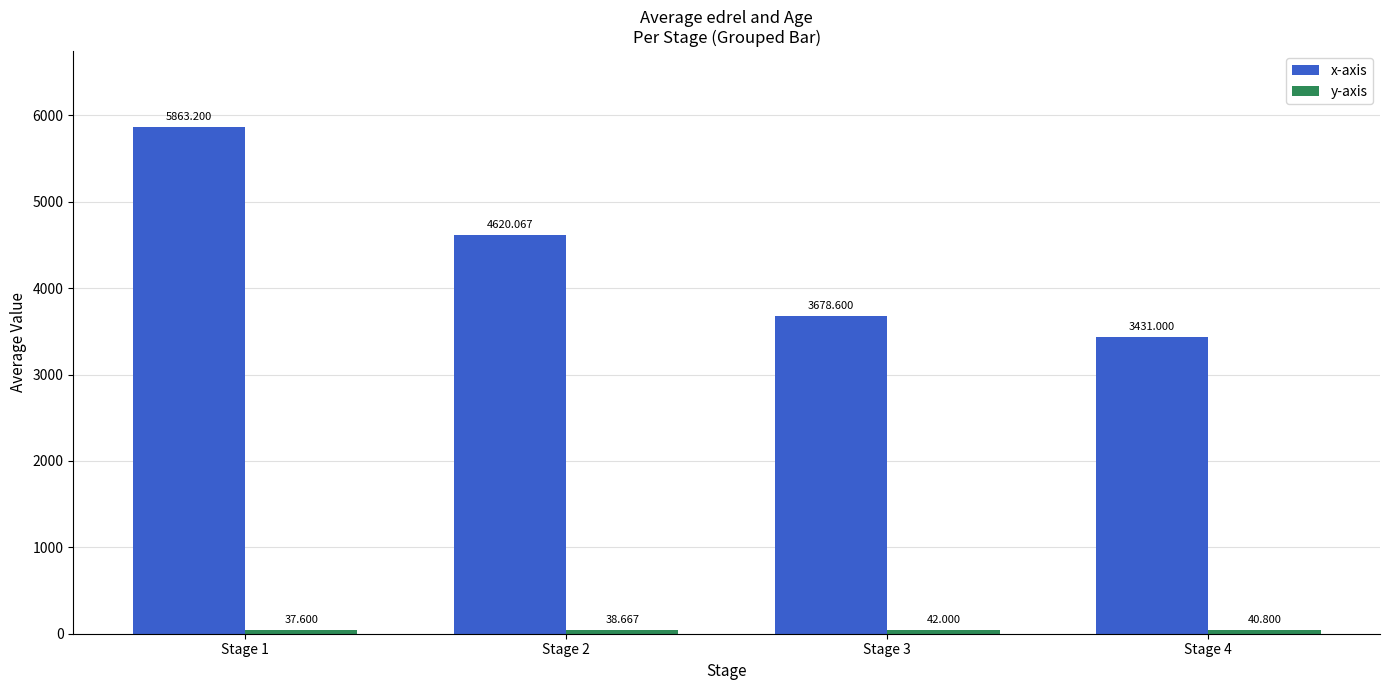

At which label is x-axis closest to 4647?

Stage 2